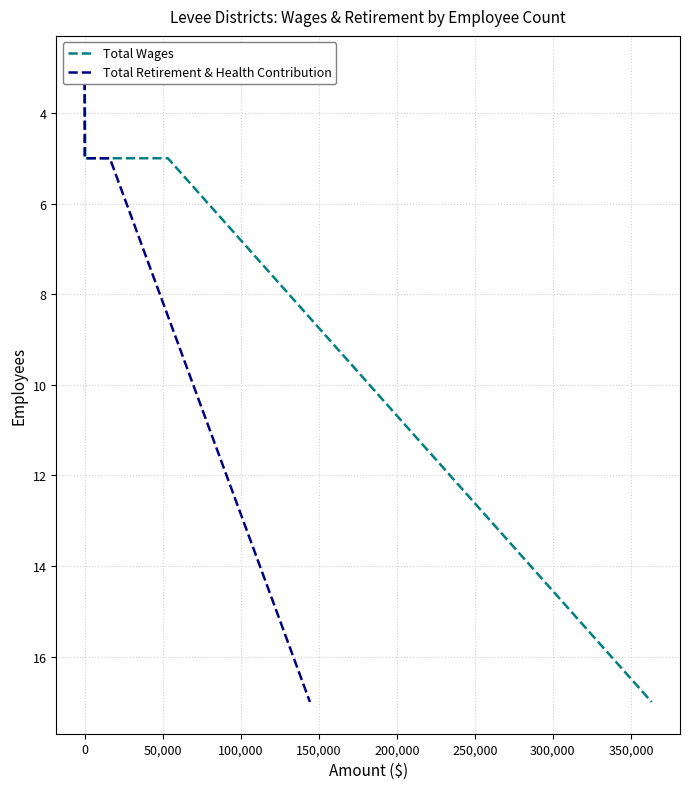

How many lines are shown in the chart?

2